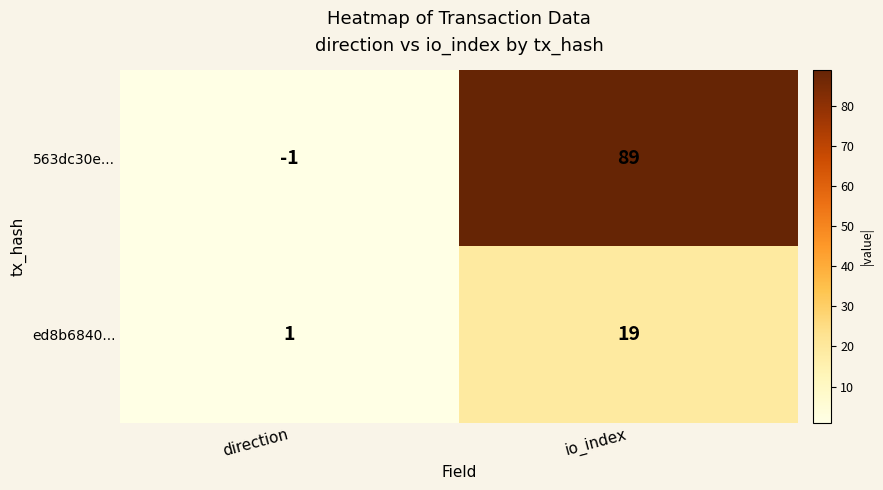

The ed8b6840... series shows 1 at direction. True or false?

True